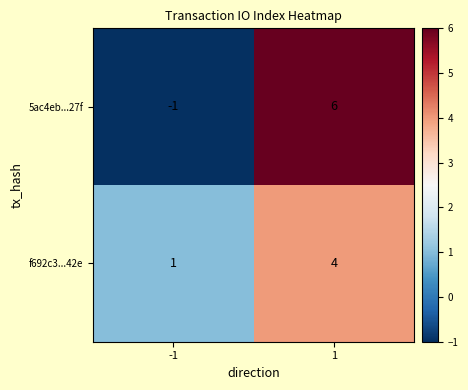

What is the maximum value shown in the chart?

6